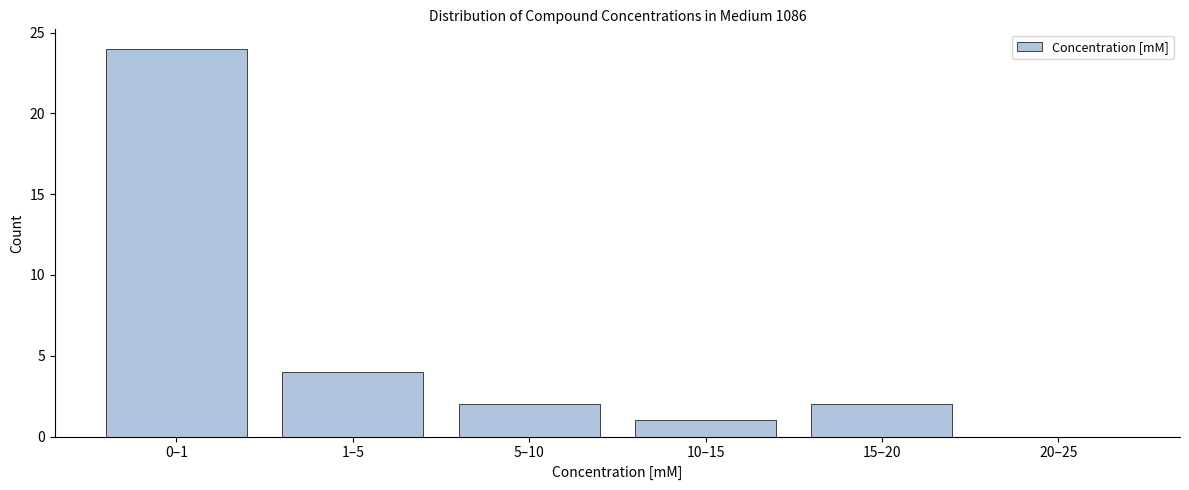

Reading left to right, extract all data points from this chart.

0–1=24	1–5=4	5–10=2	10–15=1	15–20=2	20–25=0